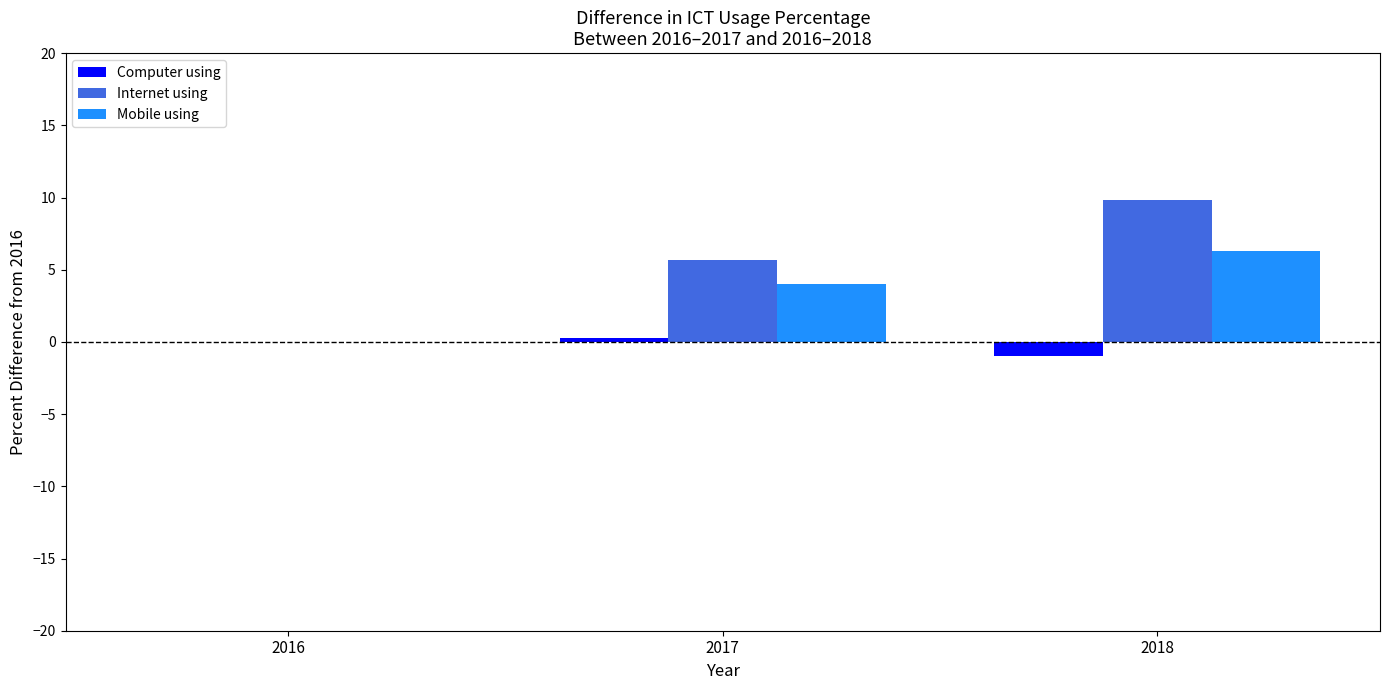

What is the spread (max minus min) of values at 2017?

5.4